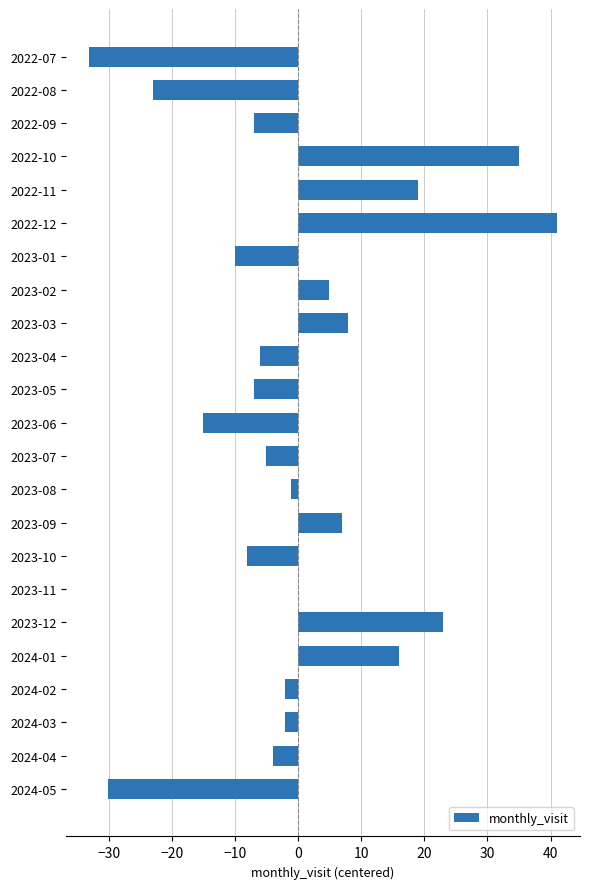

The chart shows a value of -30.0 at 2024-05. True or false?

True